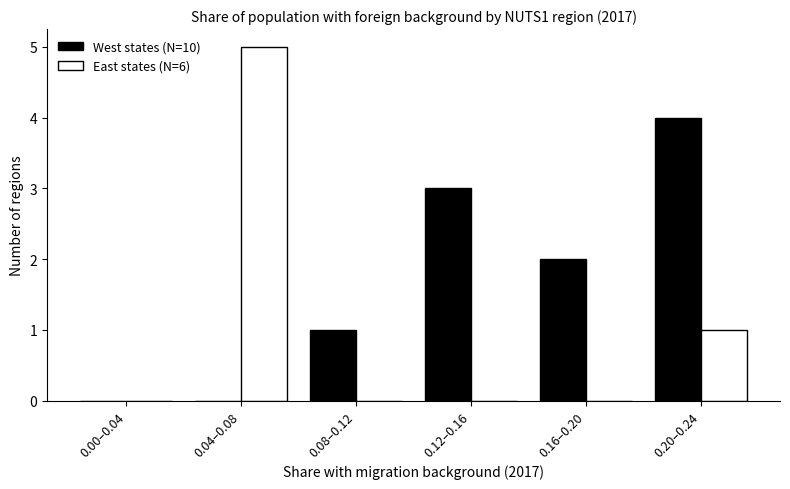

Reading left to right, extract all data points from this chart.

West states (N=10): 0	0	1	3	2	4
East states (N=6): 0	5	0	0	0	1